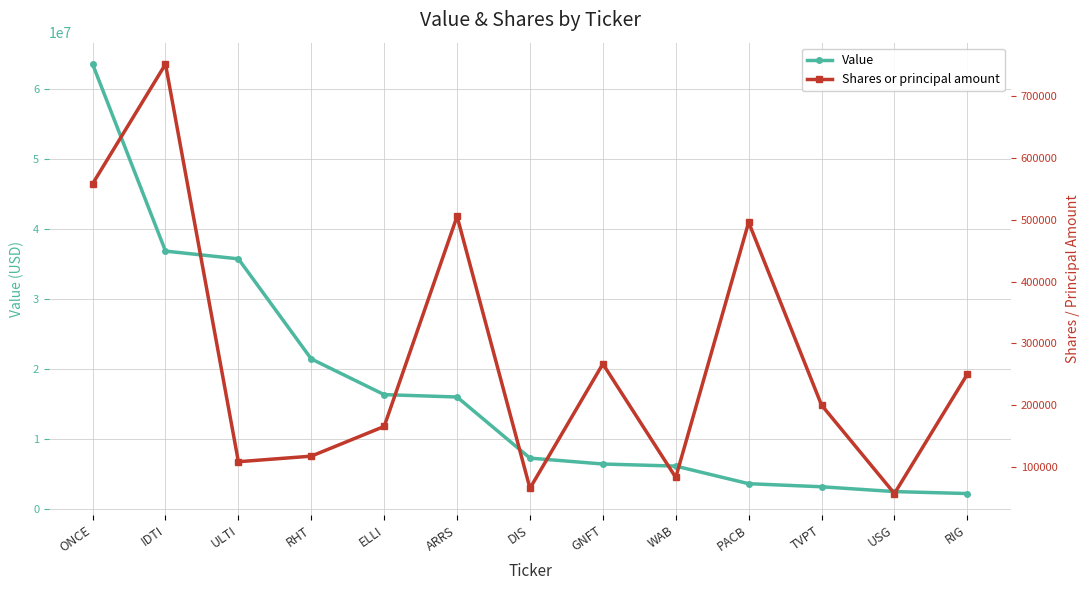

Reading left to right, what are all the values shown in this chart?

Value: ONCE=63605000	IDTI=36857000	ULTI=35750000	RHT=21431000	ELLI=16328000	ARRS=15988000	DIS=7245000	GNFT=6403000	WAB=6104000	PACB=3587000	TVPT=3146000	USG=2457000	RIG=2178000
Shares or principal amount: ONCE=558524	IDTI=752340	ULTI=108291	RHT=117300	ELLI=165450	ARRS=505791	DIS=65250	GNFT=266800	WAB=82800	PACB=496126	TVPT=200000	USG=56742	RIG=250000